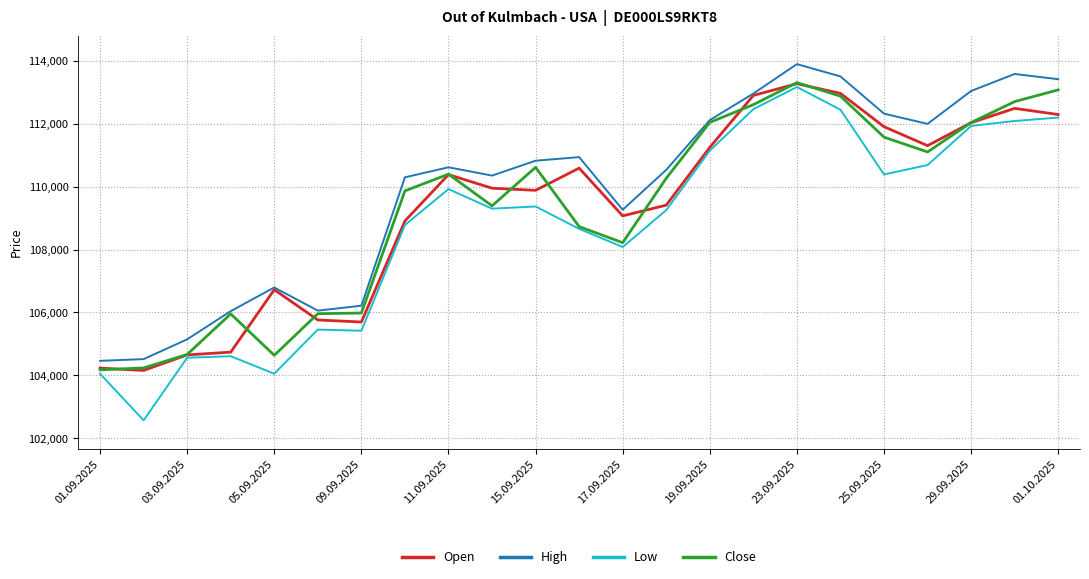

Which series has the widest spread of values?

Low